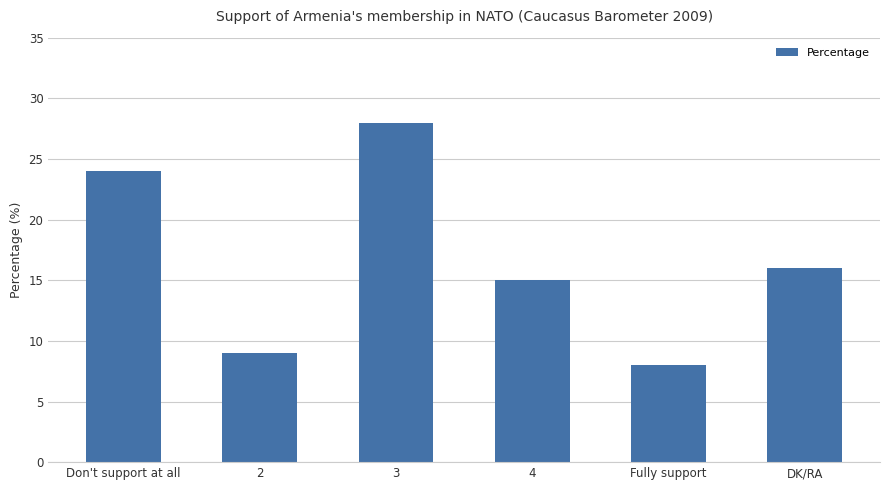

Which category has the lowest value across all series?

Fully support